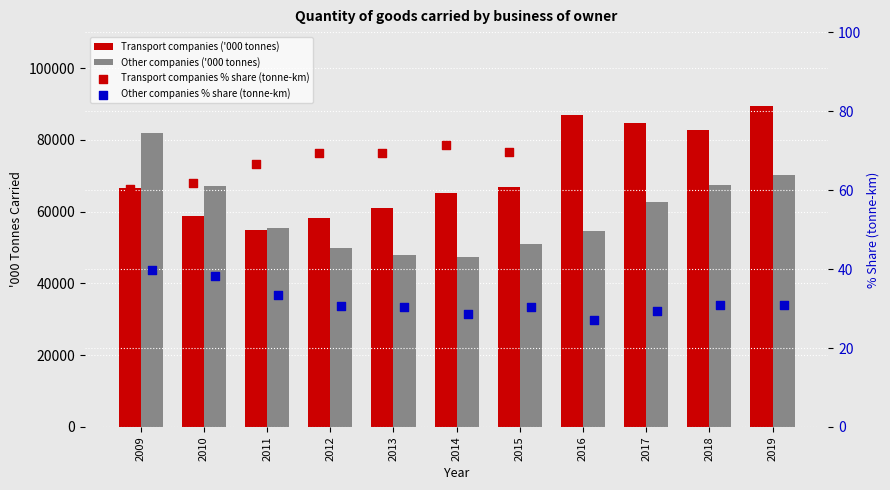

Which series reaches the minimum Y coordinate?

Other companies % share (tonne-km)